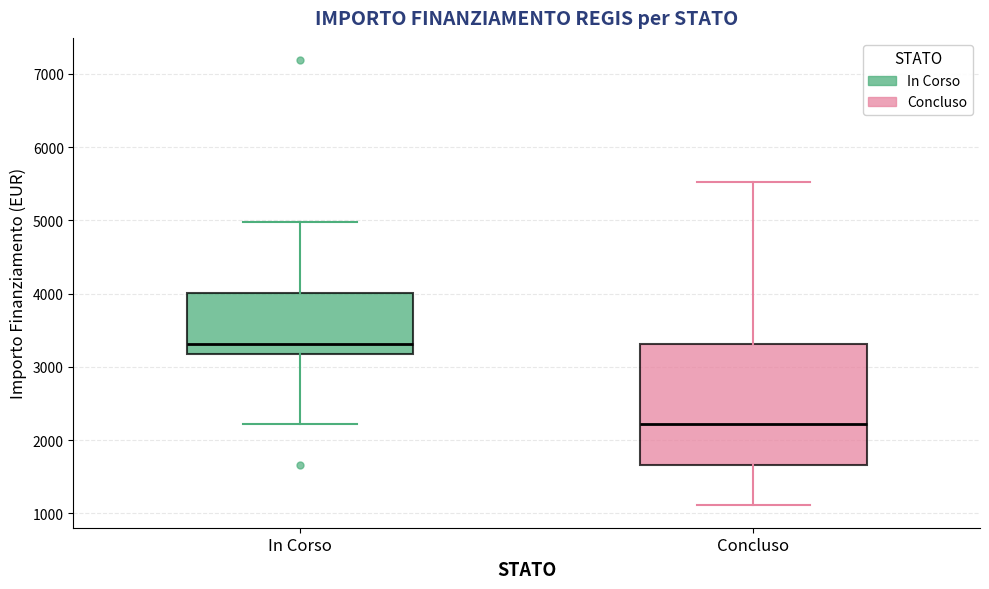

Which box's median line is the lowest?

Concluso